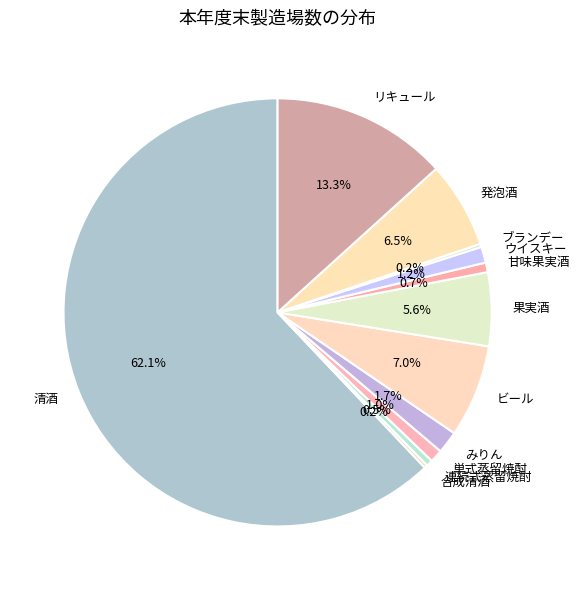

To the nearest percent, what portion does 甘味果実酒 represent?

1%